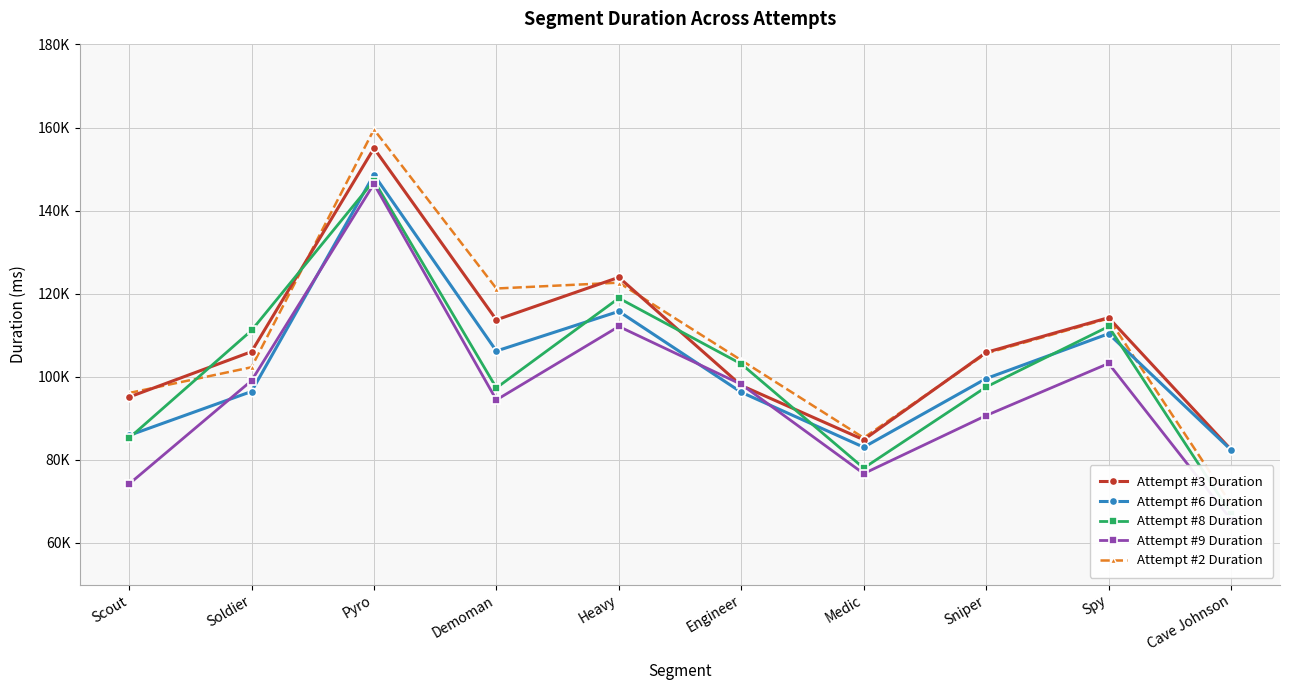

Between Pyro and Medic, which is larger?

Pyro